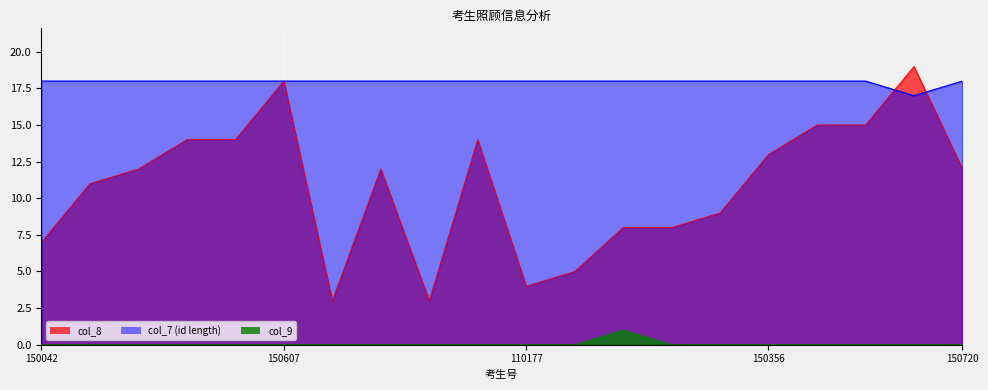

True or false: col_8 and col_9 intersect in this chart.

False